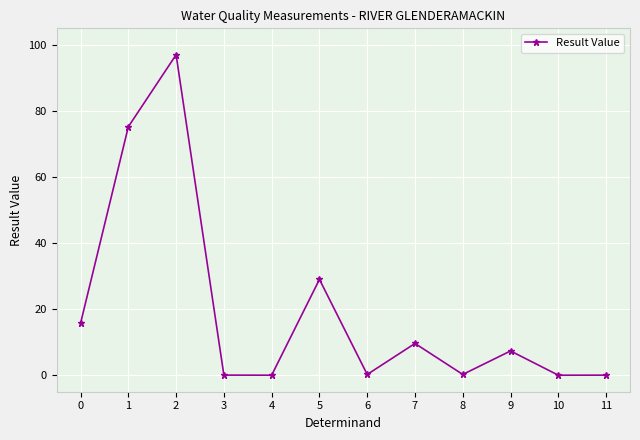

True or false: the data has more than 1 interior local peaks.

True